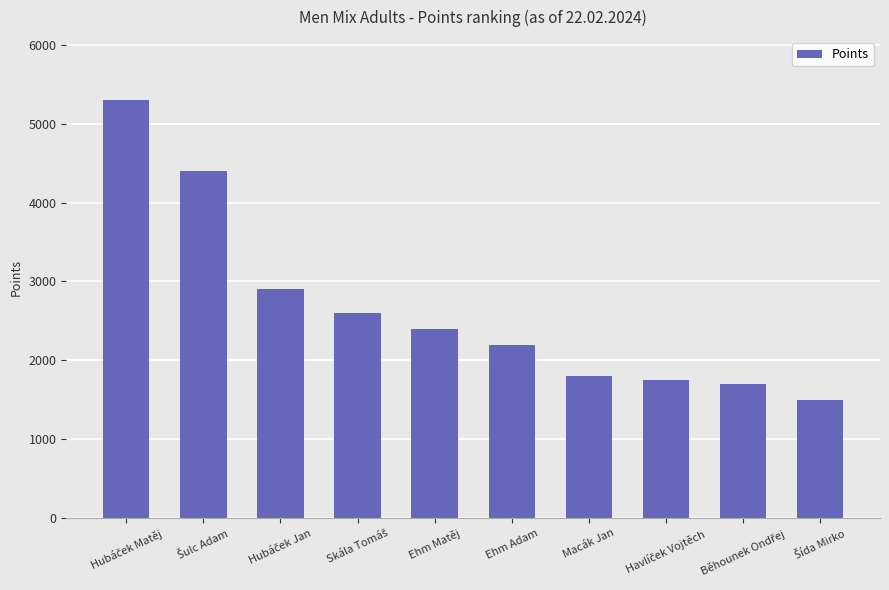

Count the number of categories in the chart.

10